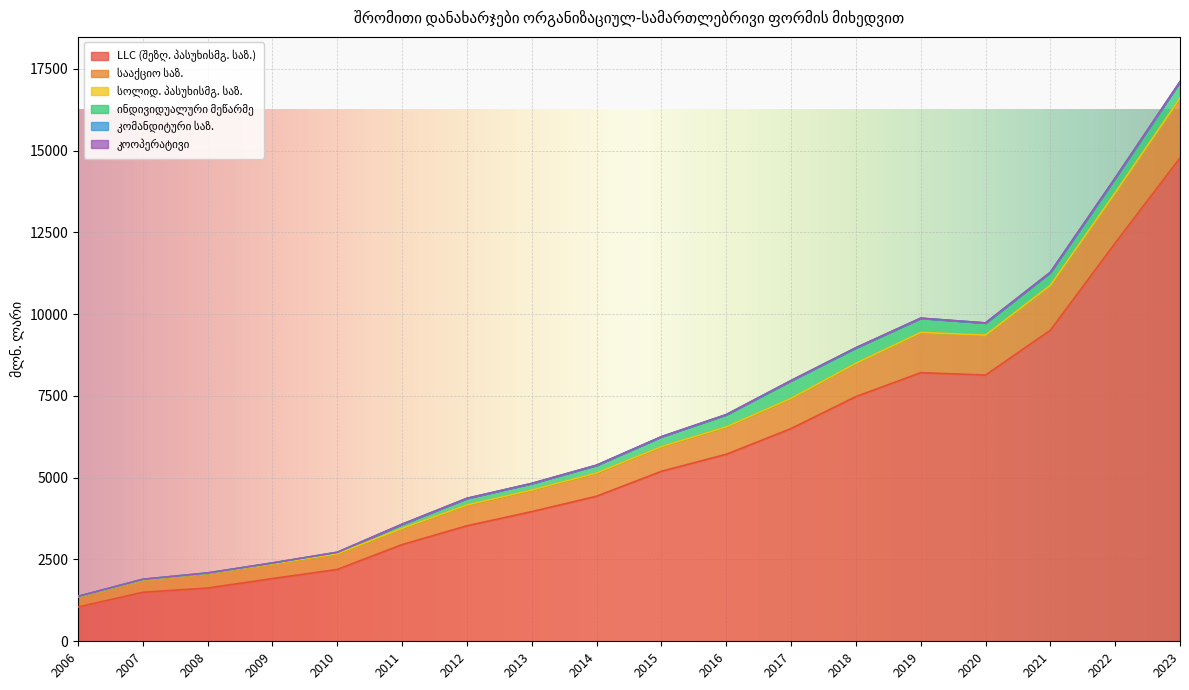

Reading left to right, extract all data points from this chart.

LLC (შეზღ. პასუხისმგ. საზ.): 2006=1047.2	2007=1497.7	2008=1628.2	2009=1916.4	2010=2196.9	2011=2956.3	2012=3530.1	2013=3963.2	2014=4434.2	2015=5195.6	2016=5715.5	2017=6501.3	2018=7478.9	2019=8209.4	2020=8136.3	2021=9506.3	2022=12169.7	2023=14774.1
სააქციო საზ.: 2006=309.8	2007=375.4	2008=440.8	2009=446.6	2010=471.6	2011=490.7	2012=629.3	2013=650.6	2014=706.2	2015=749.4	2016=836.0	2017=921.2	2018=1016.1	2019=1227.5	2020=1218.1	2021=1371.8	2022=1536.7	2023=1824.2
სოლიდ. პასუხისმგ. საზ.: 2006=4.7	2007=4.9	2008=5.3	2009=6.4	2010=5.7	2011=5.1	2012=5.3	2013=8.5	2014=4.6	2015=4.1	2016=2.1	2017=1.8	2018=2.3	2019=3.1	2020=4.0	2021=3.0	2022=3.8	2023=5.1
ინდივიდუალური მეწარმე: 2006=9.3	2007=14.3	2008=11.1	2009=20.5	2010=44.2	2011=123.0	2012=202.2	2013=200.0	2014=231.7	2015=298.6	2016=368.7	2017=538.2	2018=471.0	2019=432.7	2020=368.7	2021=393.1	2022=438.4	2023=498.0
კომანდიტური საზ.: 2006=2.5	2007=3.2	2008=3.6	2009=5.4	2010=2.2	2011=2.9	2012=2.7	2013=2.7	2014=6.1	2015=5.6	2016=5.1	2017=5.2	2018=1.1	2019=0.8	2020=1.6	2021=1.2	2022=7.9	2023=0.8
კოოპერატივი: 2006=1.2	2007=0.4	2008=0.5	2009=0.5	2010=0.2	2011=0.8	2012=0.1	2013=0.1	2014=0.2	2015=0.6	2016=0.5	2017=1.9	2018=2.2	2019=3.4	2020=2.2	2021=3.3	2022=3.0	2023=1.9